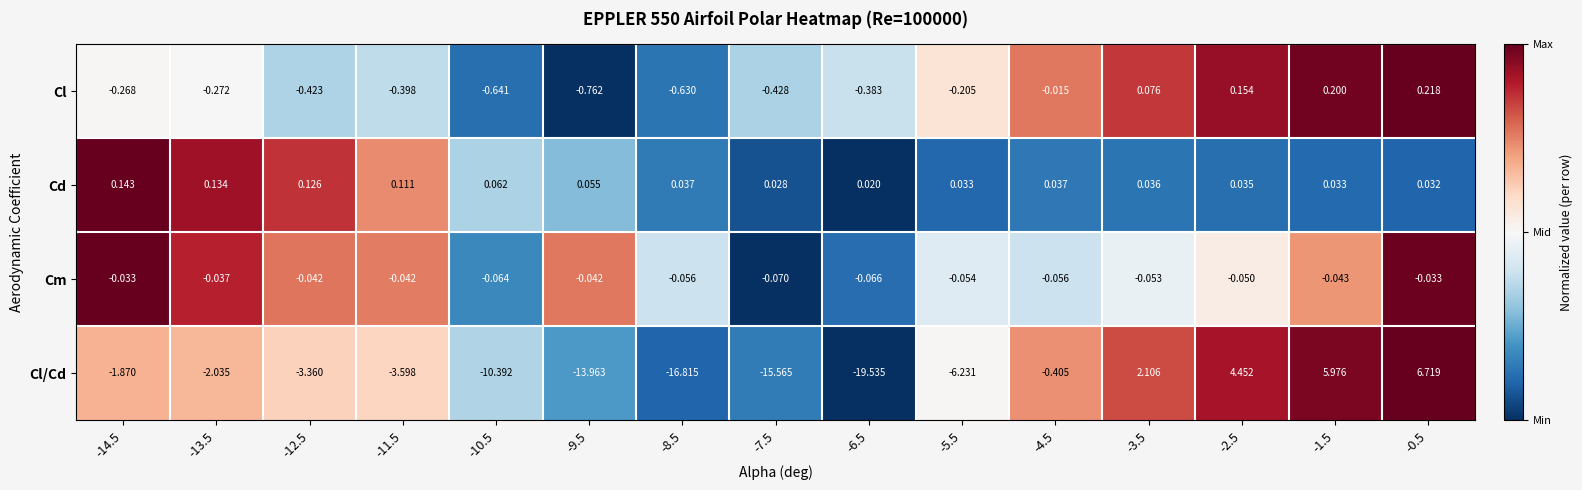

What is the total value across all series at -12.5?

-3.7